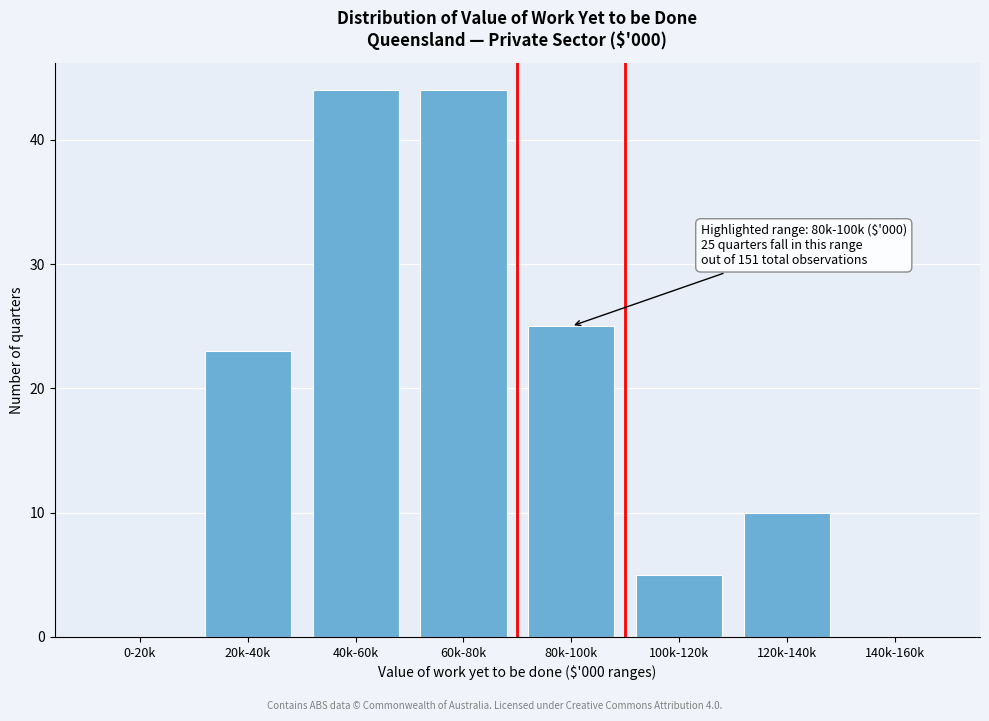

Reading right to left, transcribe all the data shown in this chart.

140k-160k=0	120k-140k=10	100k-120k=5	80k-100k=25	60k-80k=44	40k-60k=44	20k-40k=23	0-20k=0